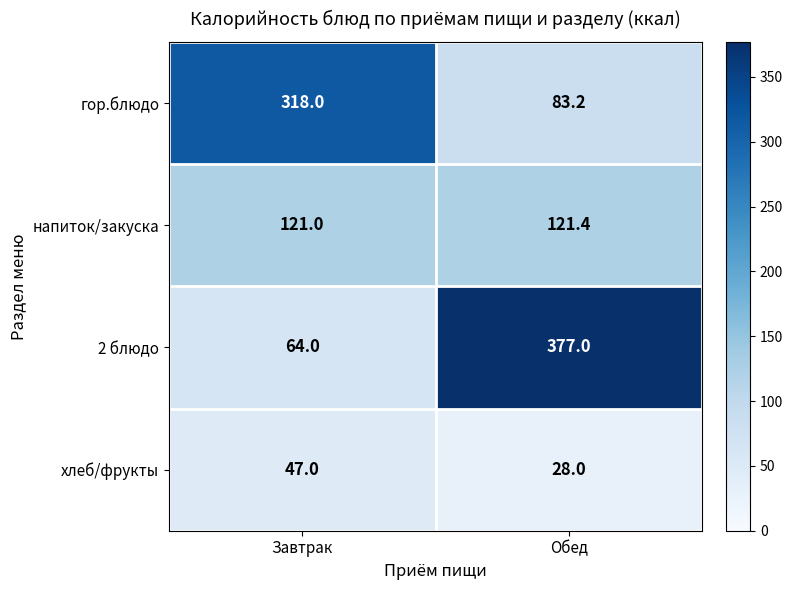

Which series changed the most between Завтрак and Обед?

2 блюдо